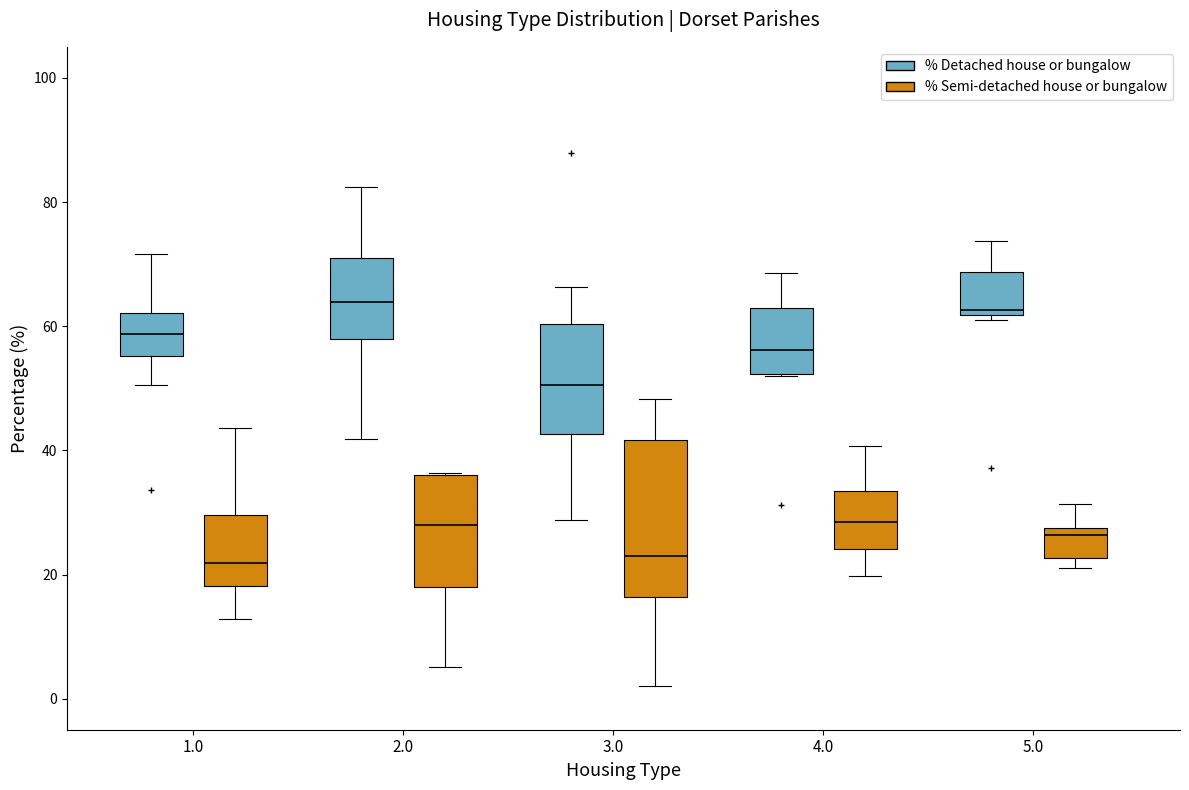

Comparing the boxes themselves (not the whiskers), which one is the tallest?

3.0 (% Semi-detached house or bungalow)